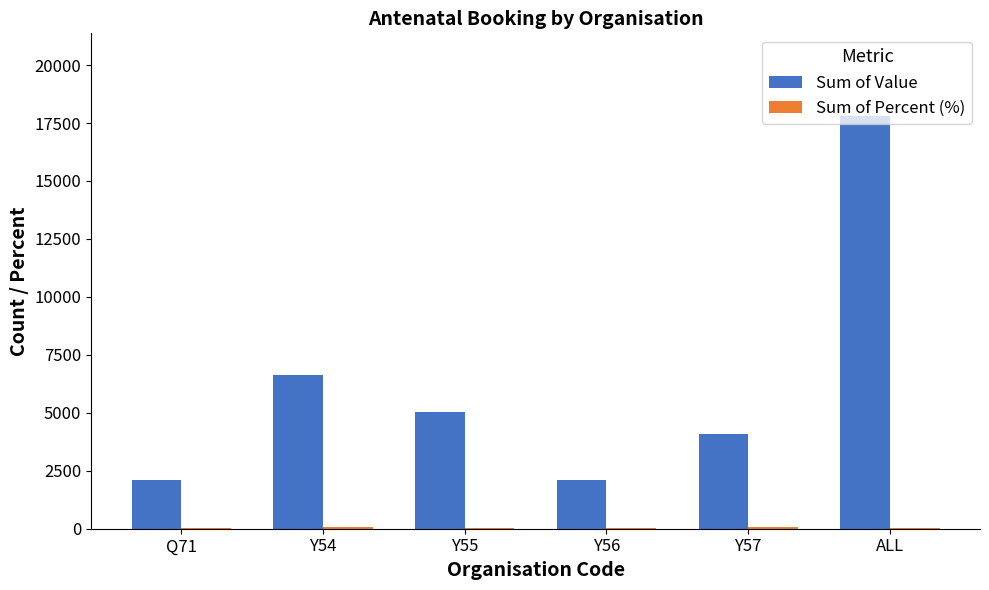

At which category is the sum across all series the highest?

ALL